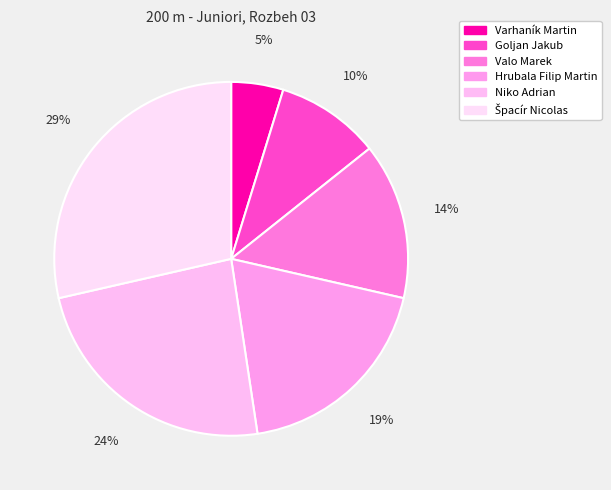

Combined, do Hrubala Filip Martin and Špacír Nicolas account for over 50%?

No